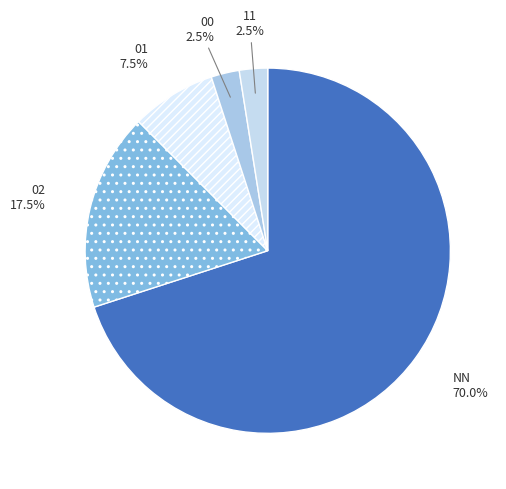

Which category has the biggest portion of the pie?

NN